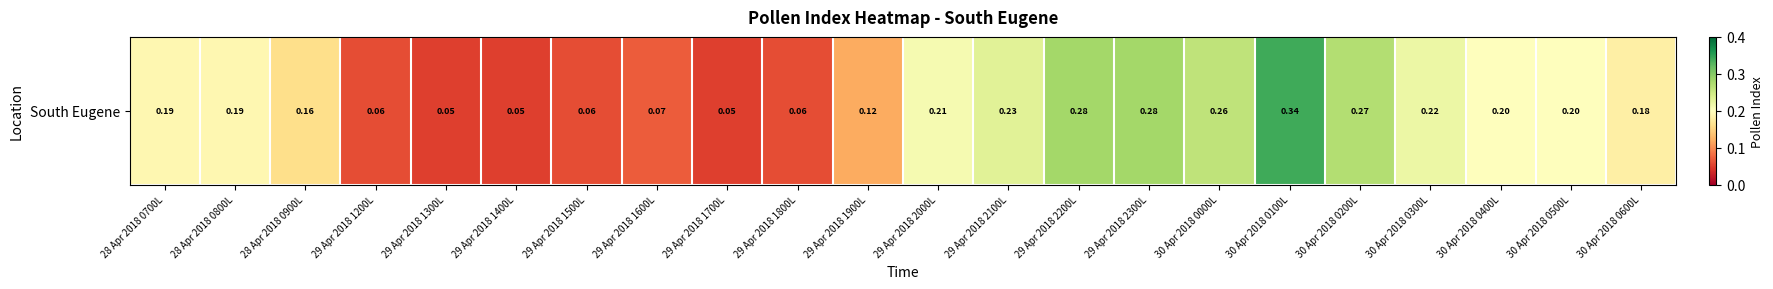

The value at 30 Apr 2018 0600L is 0.1. True or false?

False